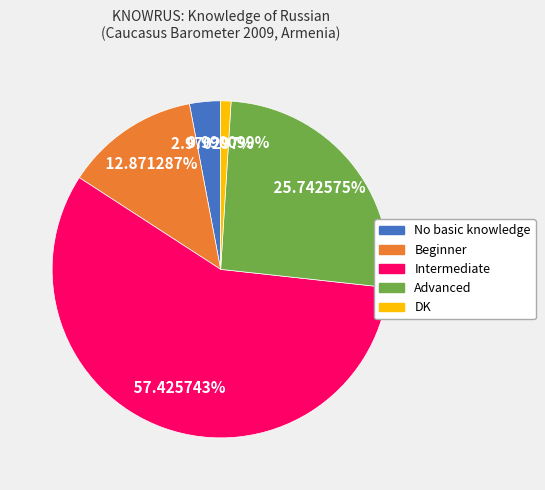

What percentage is the Beginner slice, to the nearest percent?

13%